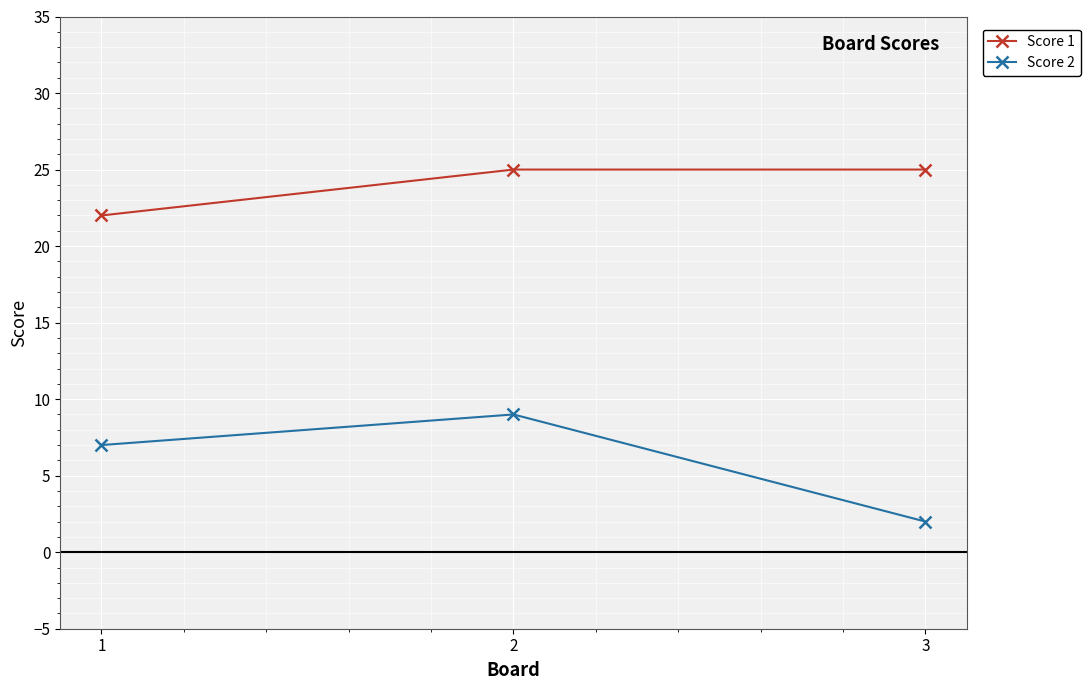

What is the value of the Score 1 point at the 3rd from the left?

25